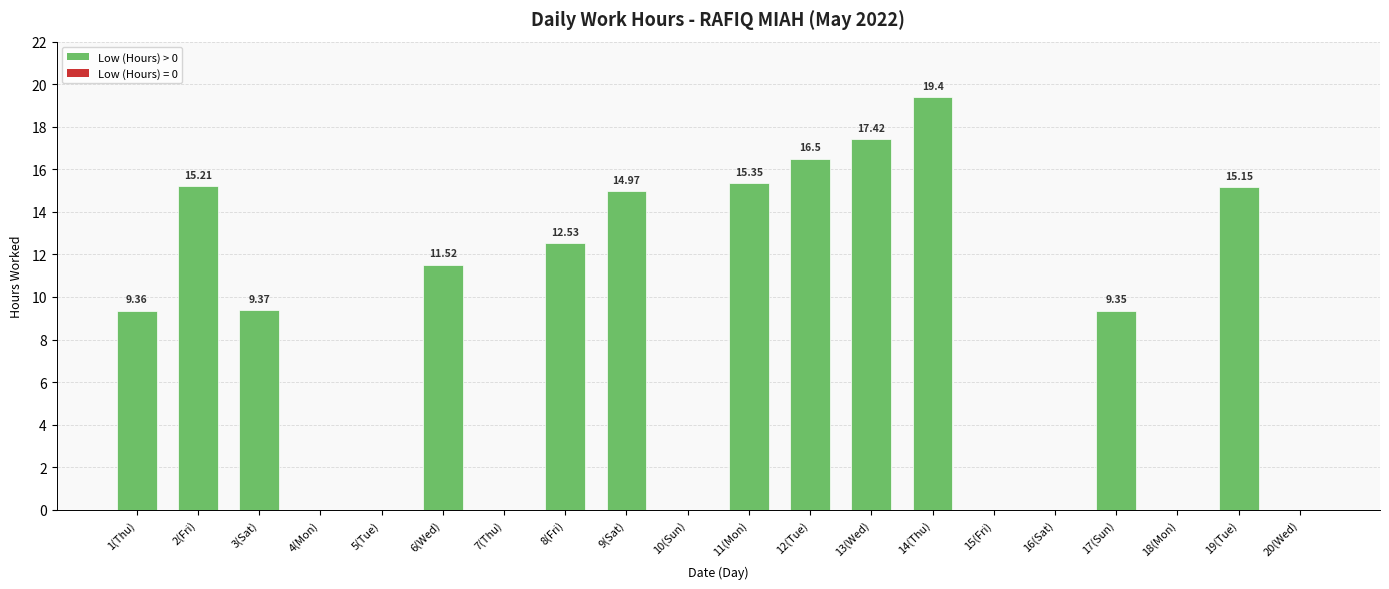

What is the change in value from 8(Fri) to 12(Tue)?

+4.0